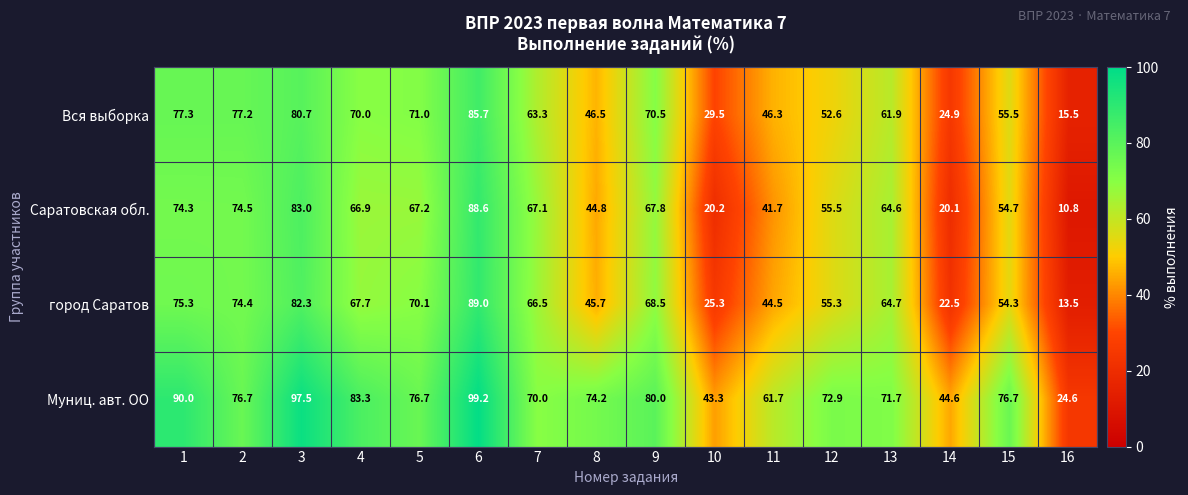

What is the approximate value of Вся выборка at 12?

52.6